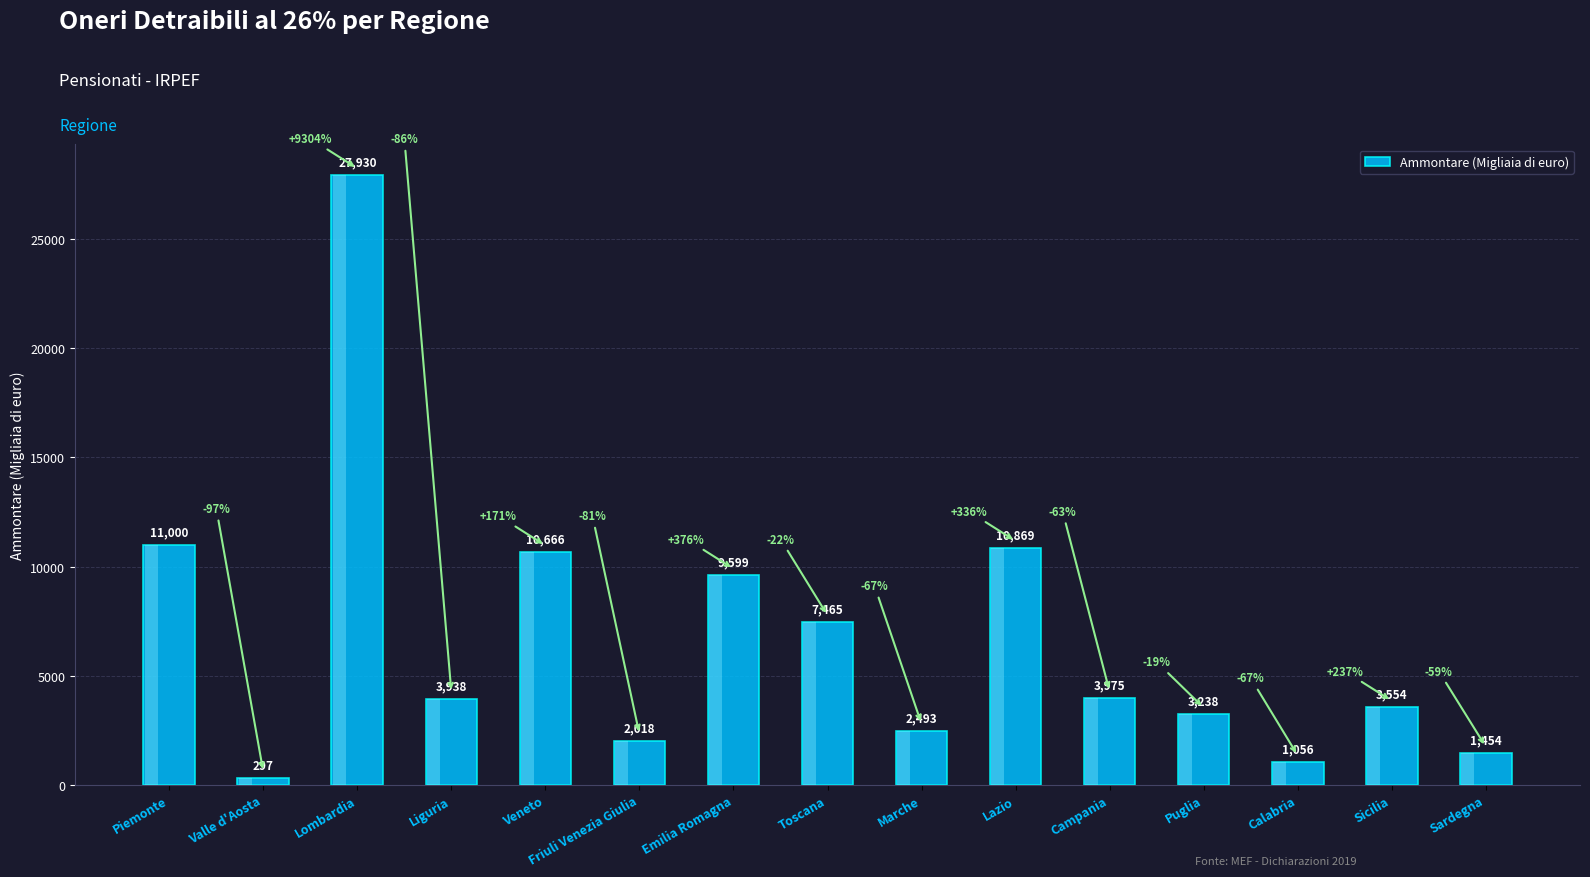

What is the sum of the values at Friuli Venezia Giulia and Sardegna?

3472